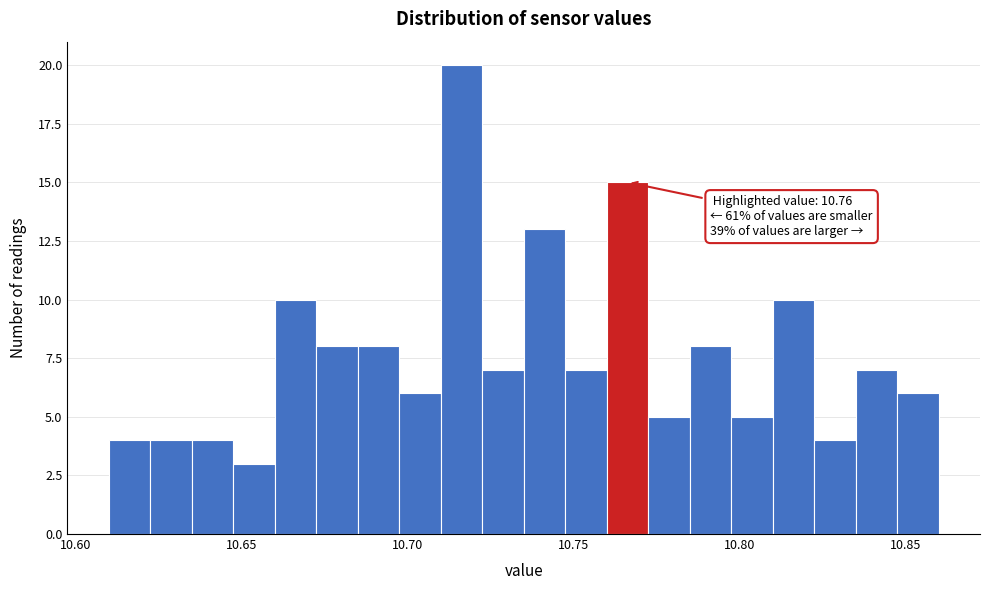

Around what value on the x-axis is the tallest bar? Give the approximate position of its centre, as read against the axis.

10.715